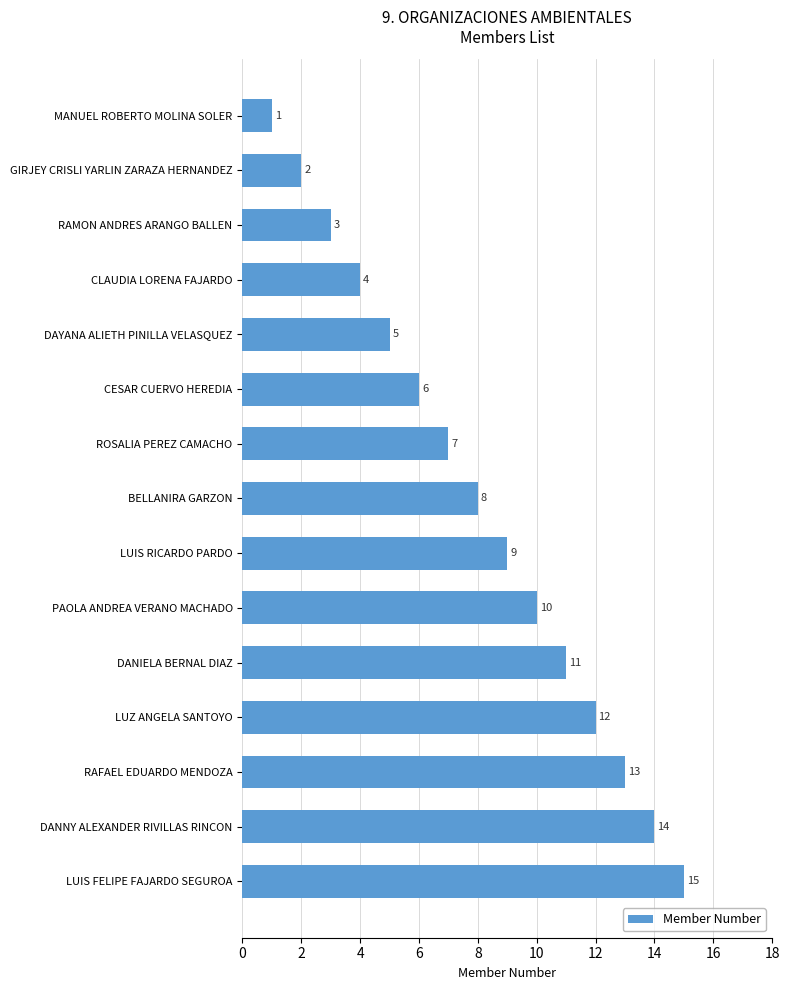

How many categories are shown in the chart?

15